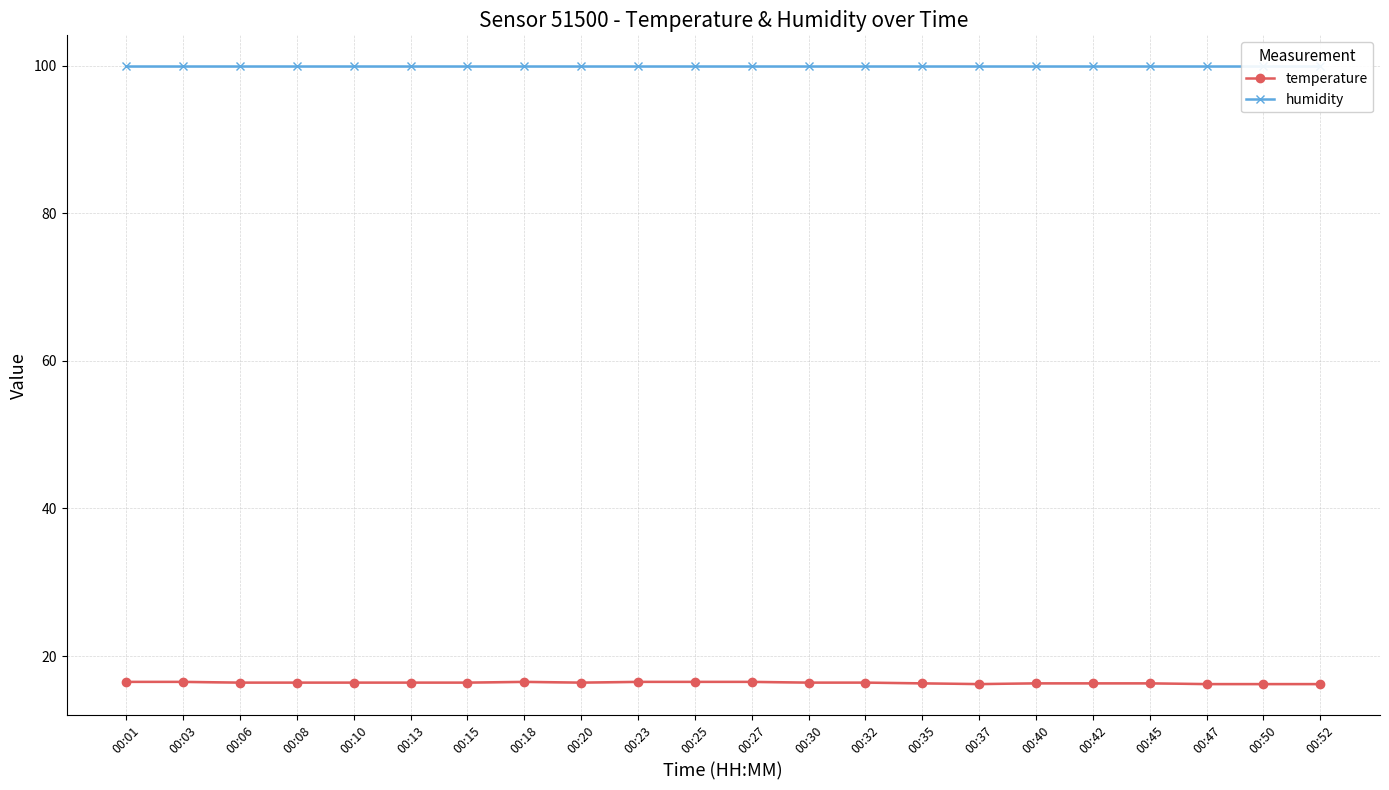

What is the maximum value shown in the chart?

99.9